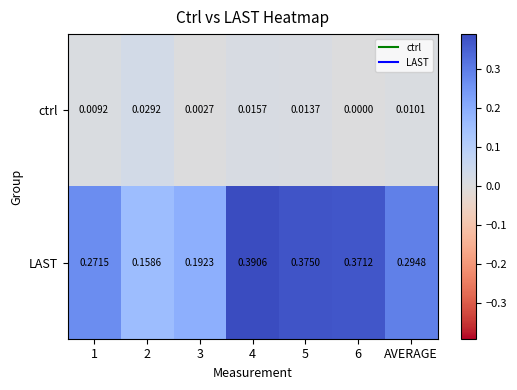

Which series changed the most between 1 and AVERAGE?

LAST